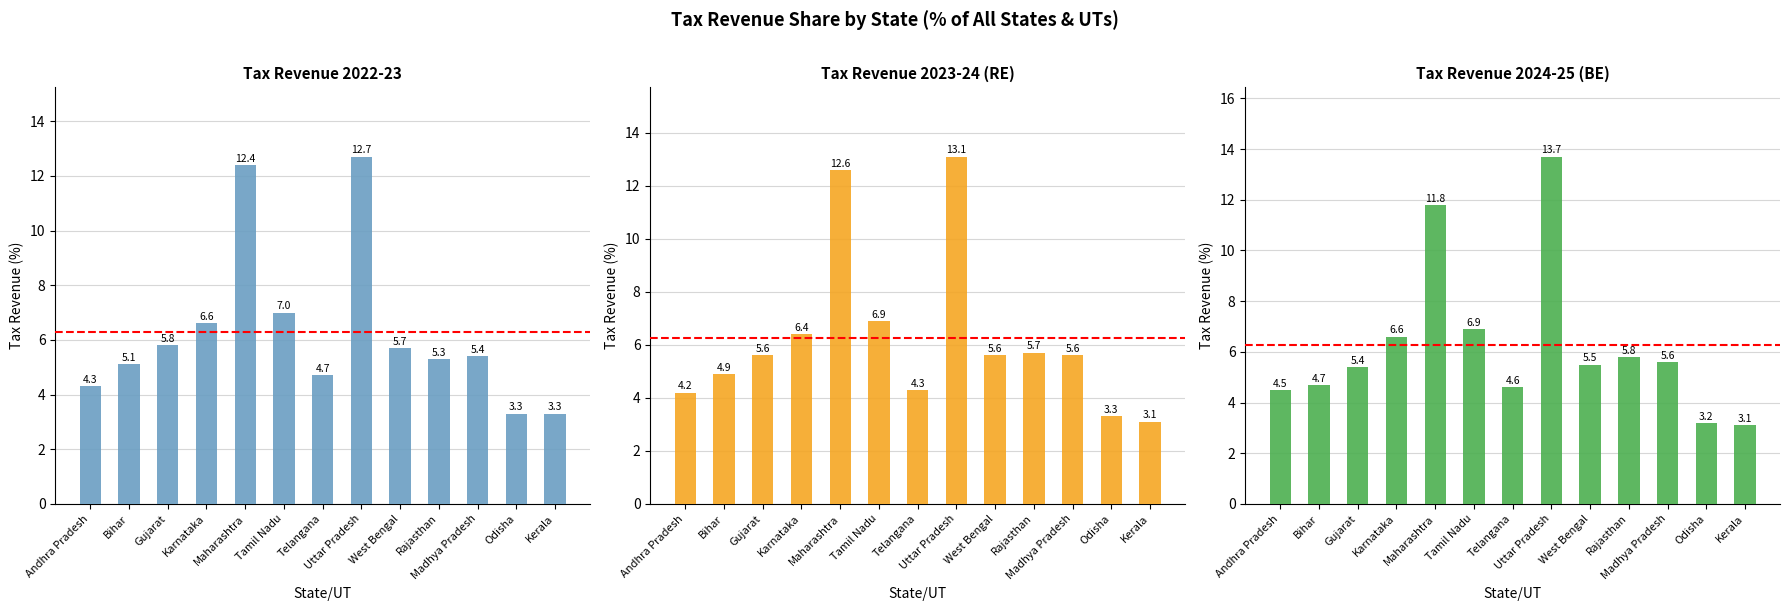

What is the label of the 10th bar from the left?

Rajasthan